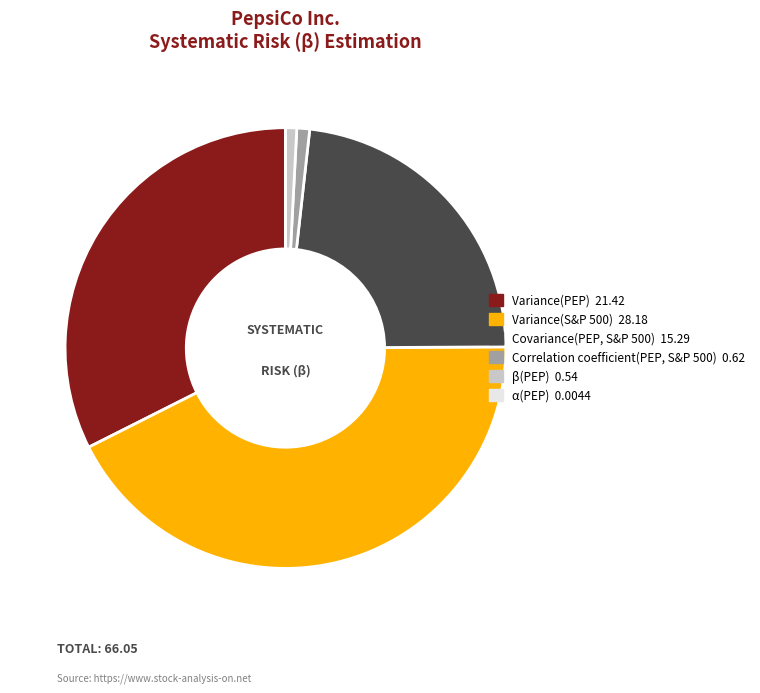

Is it true that Variance(PEP) is 32% of the pie?

True